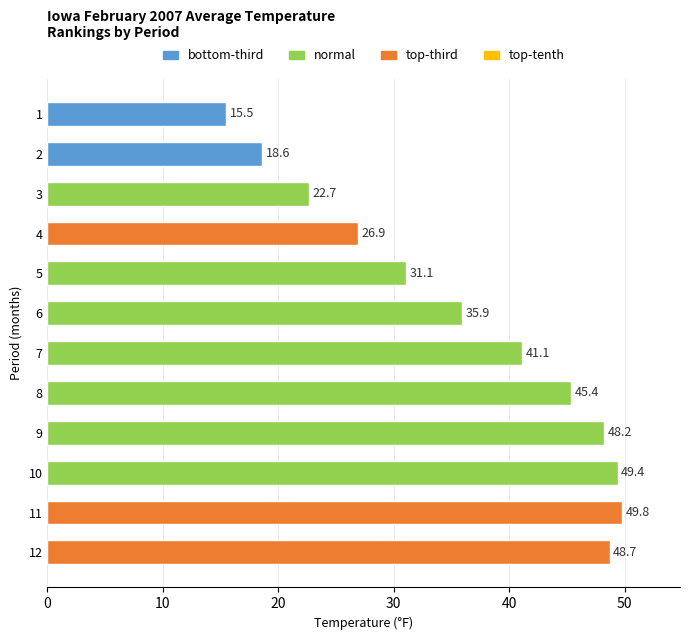

What is the value of the 6th bar from the top?

35.9